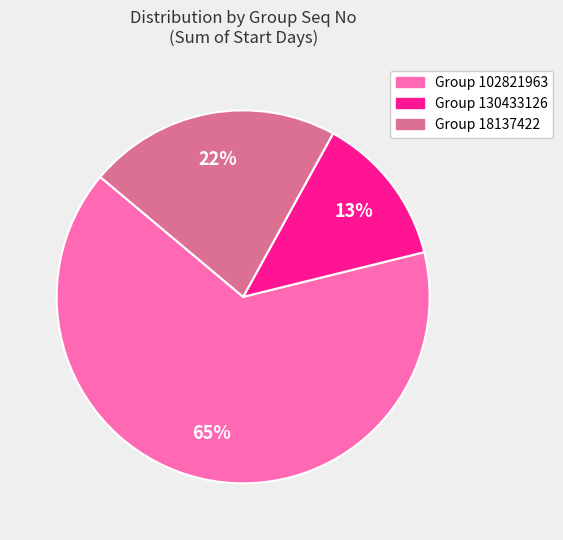

Is there any slice that represents more than half of the pie?

Yes